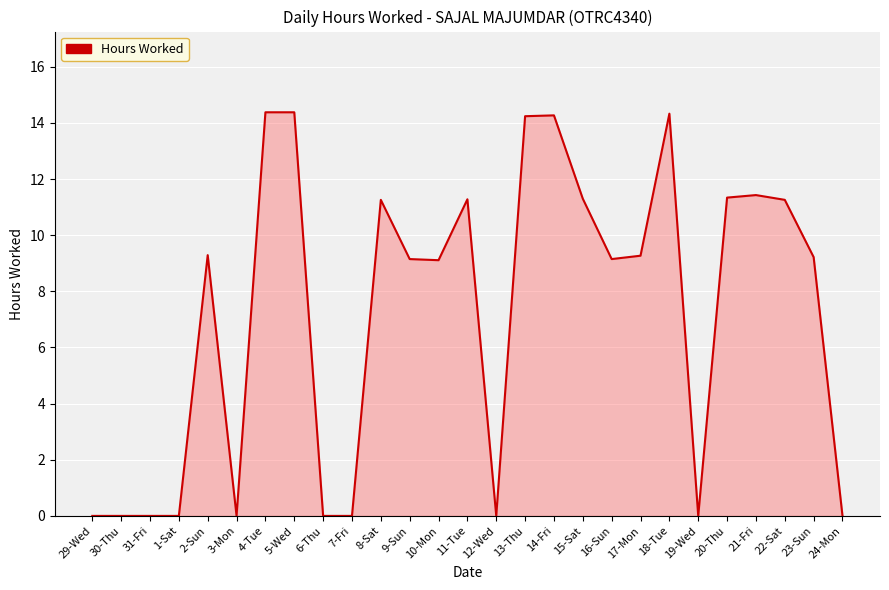

What position from the right is 17-Mon?

8